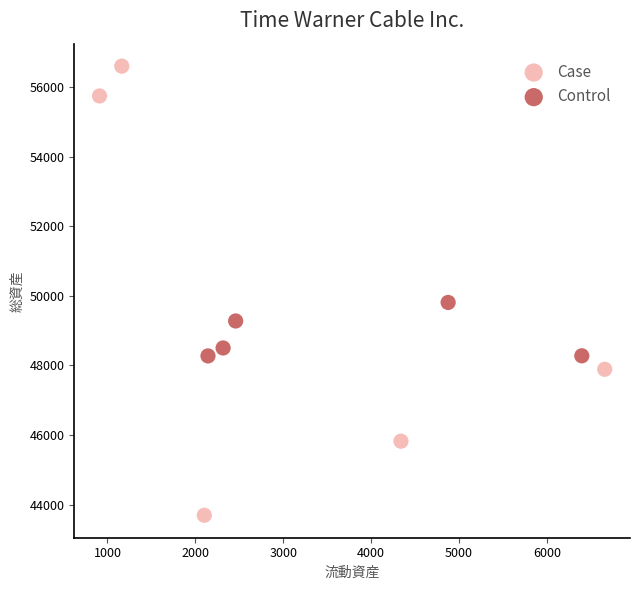

Which series reaches the maximum Y coordinate?

Case